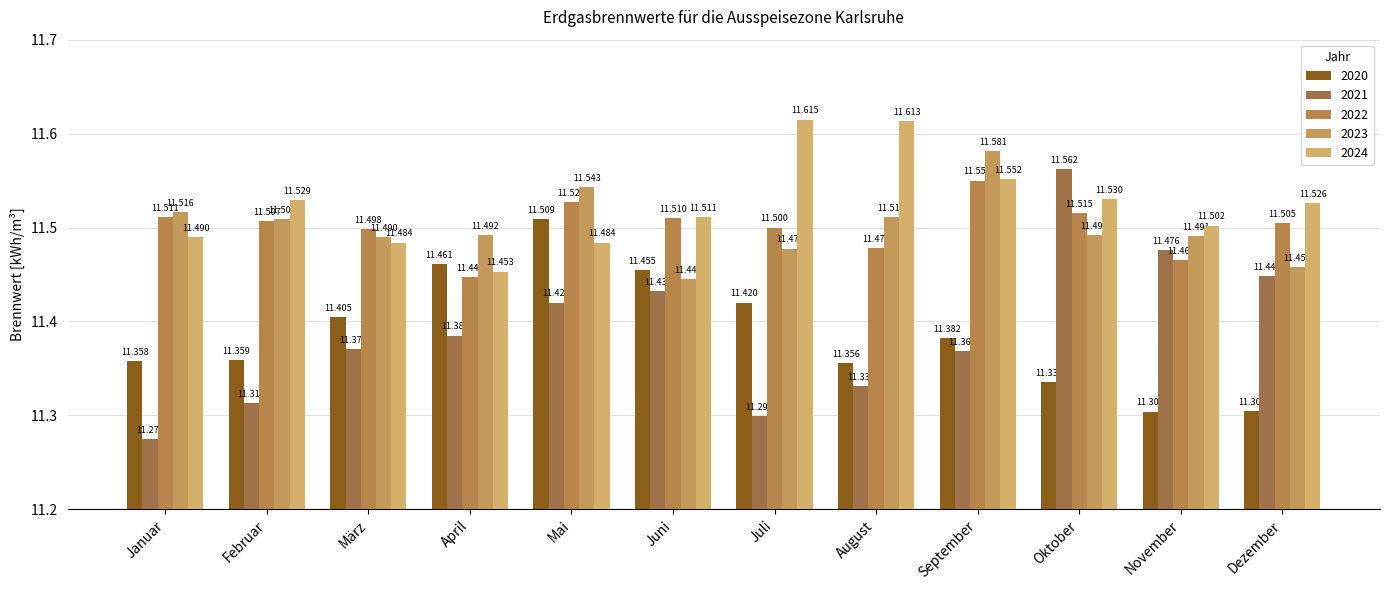

Between März and Februar, which is larger?

März